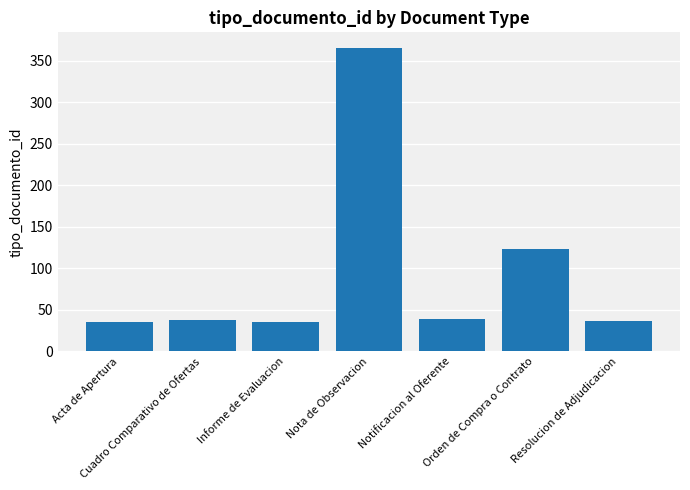

What is the sum of all values?

674